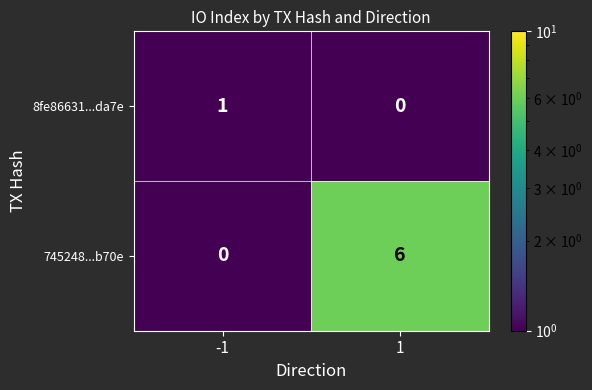

Which series changed the most between -1 and 1?

745248...b70e